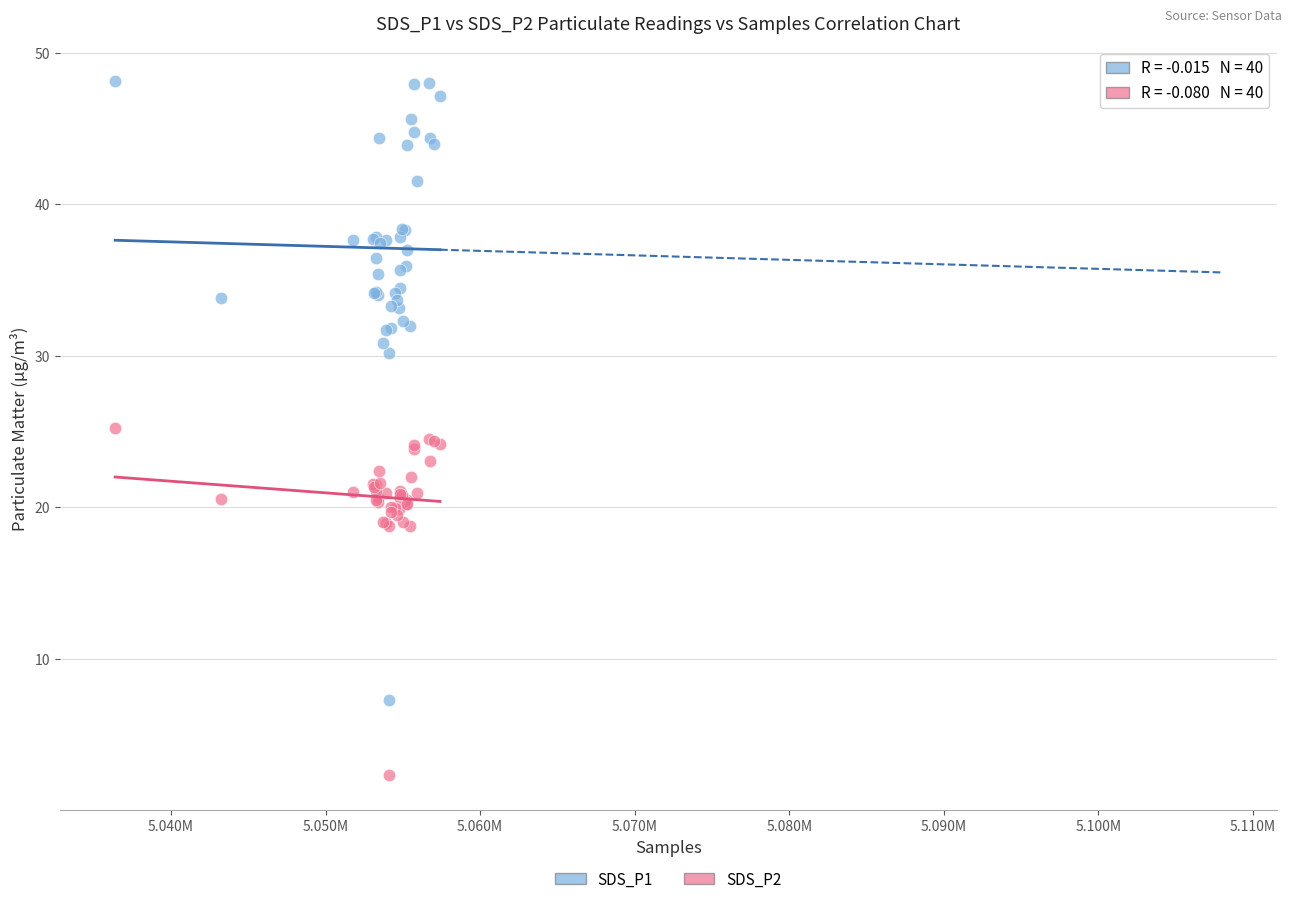

Which series reaches the minimum Y coordinate?

SDS_P2